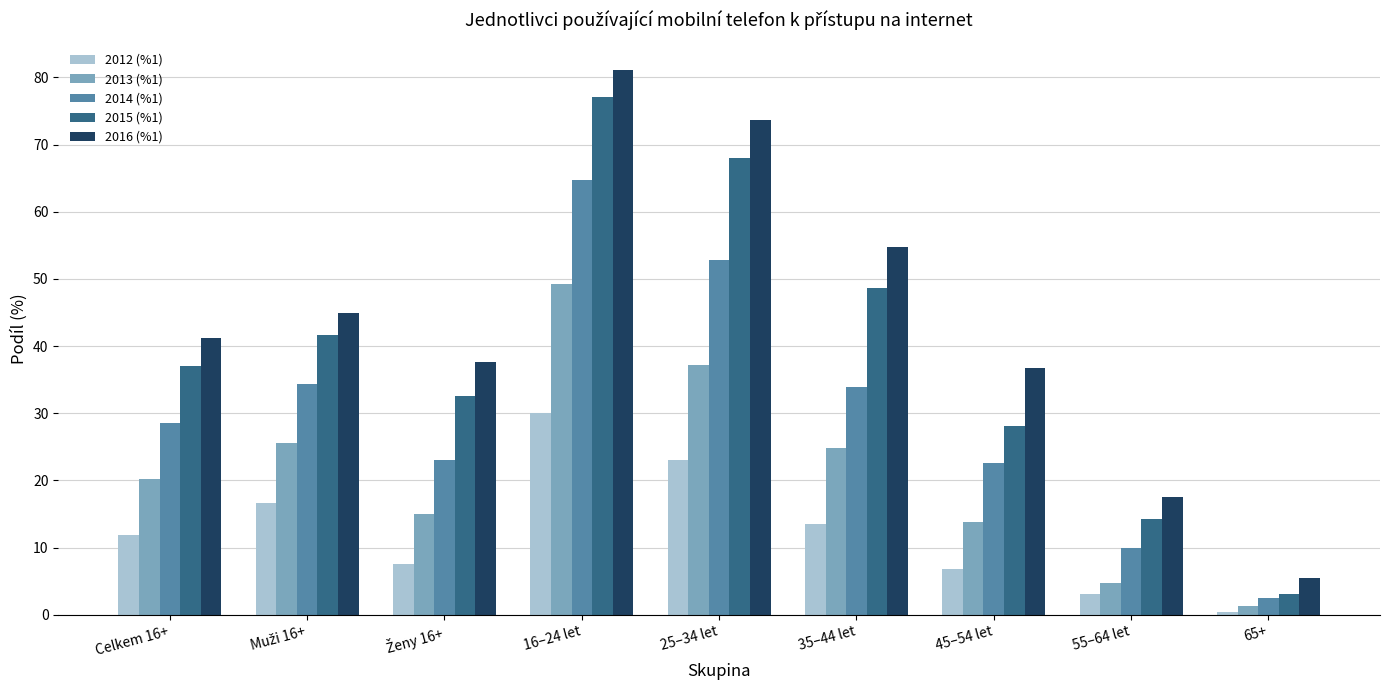

What is the label of the 6th bar from the right?

16–24 let